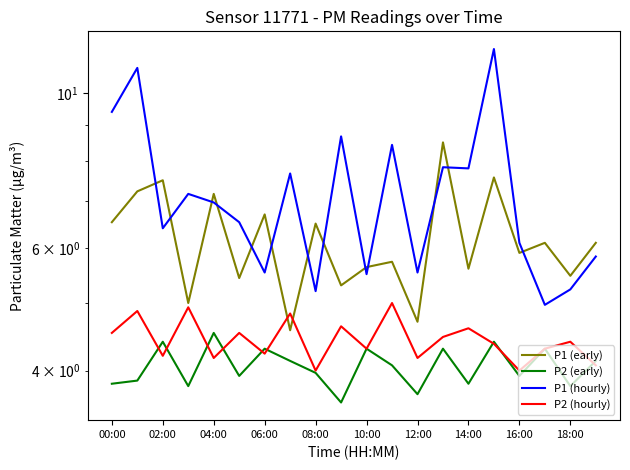

What is the label of the 1st point from the right?

19